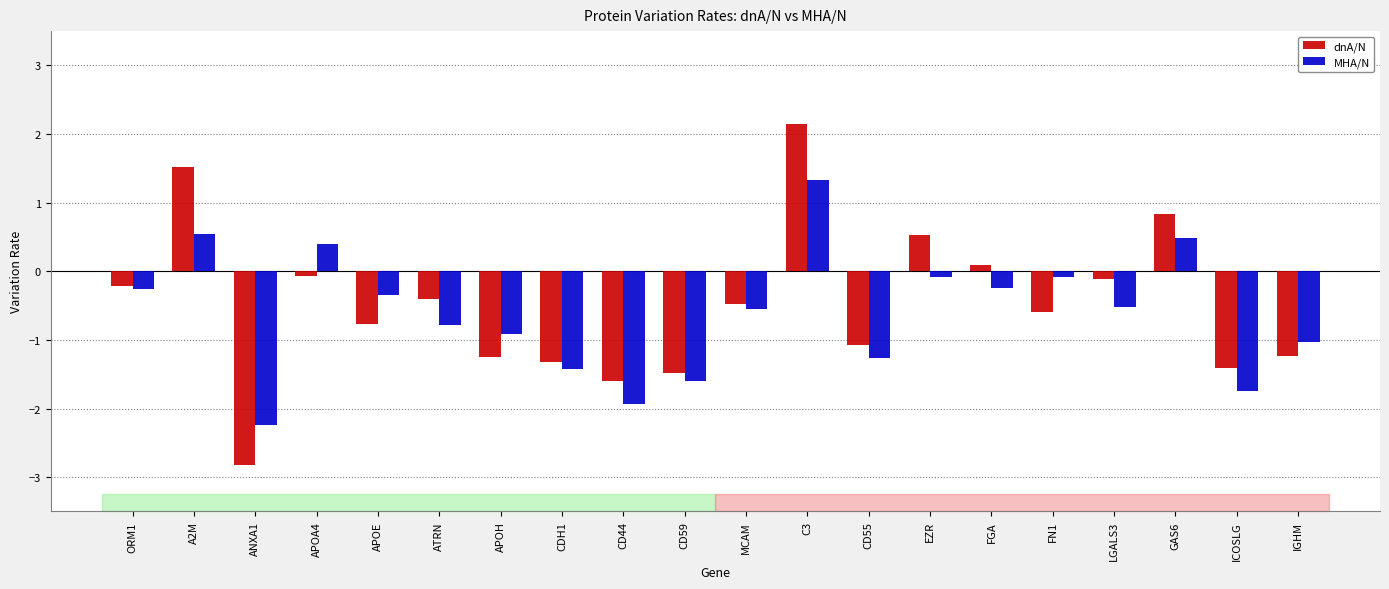

What is the sum of all MHA/N values?

-12.3